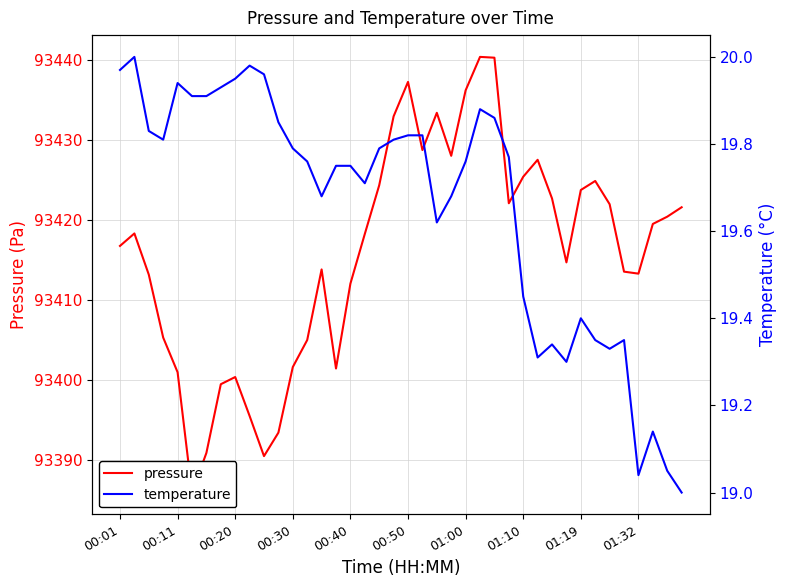

How many interior local valleys does the pressure series have?

8